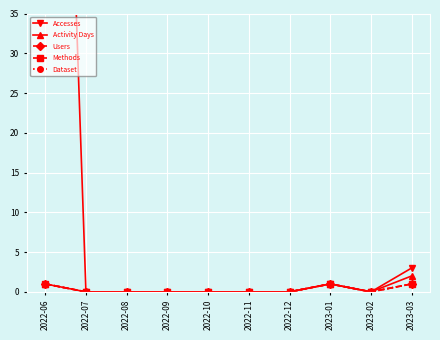

What is the label of the 2nd point from the right?

2023-02